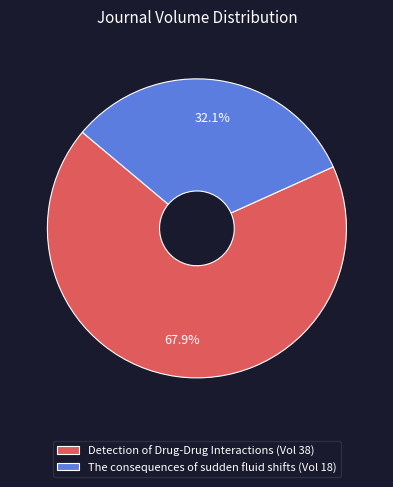

What is the total percentage of Detection of Drug-Drug Interactions and The consequences of sudden fluid shifts?

100.0%